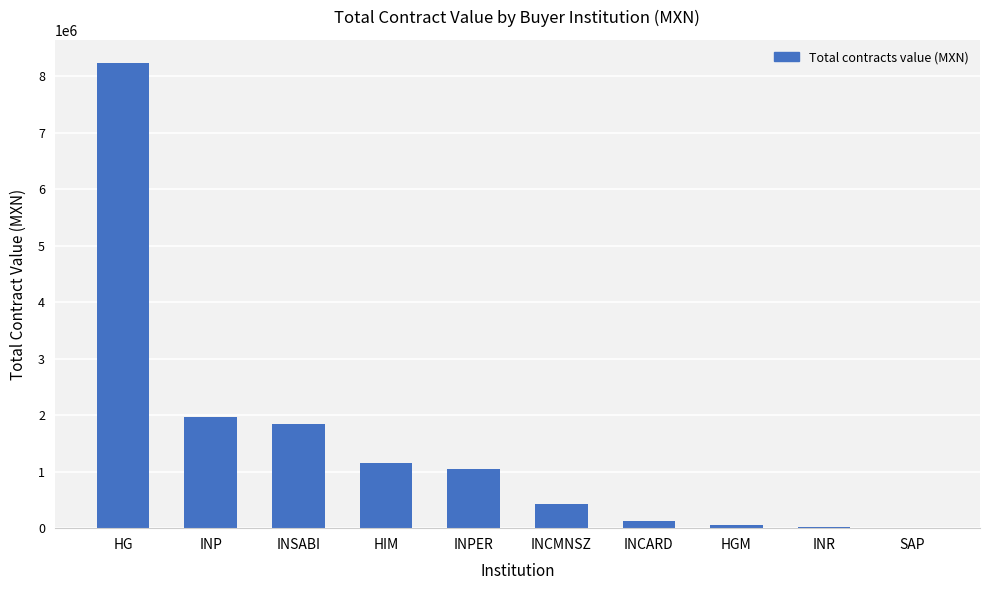

Are the bars horizontal?

No